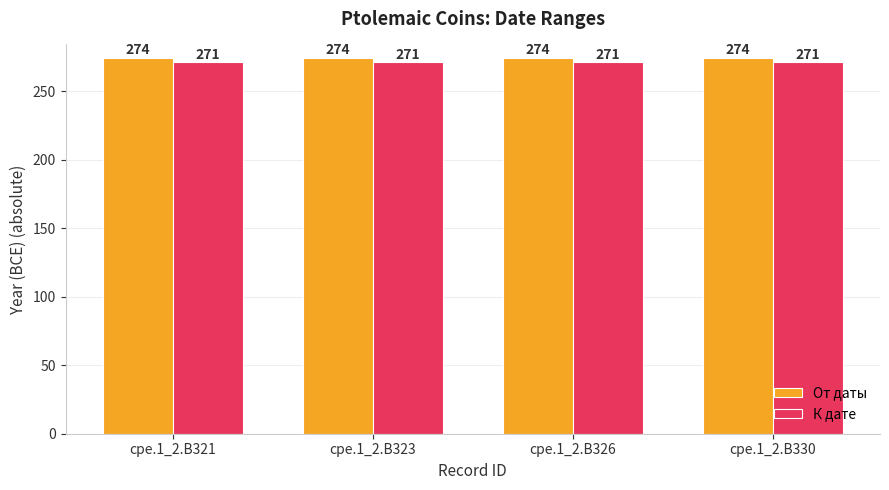

The value of К дате at cpe.1_2.B326 is 271. True or false?

True